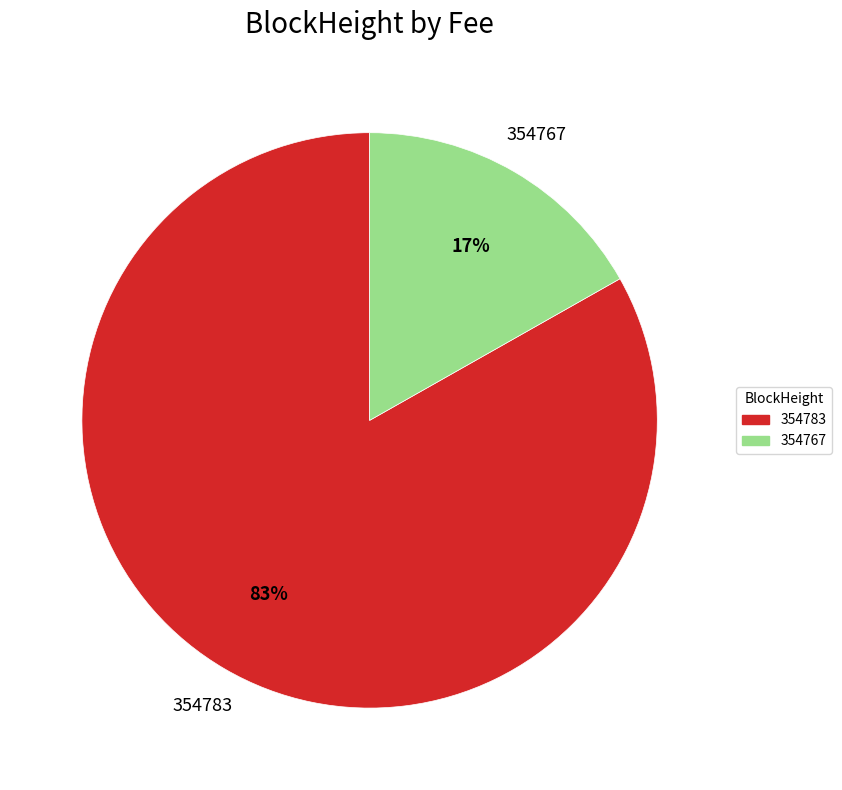

The 354767 slice represents 5% of the pie. True or false?

False